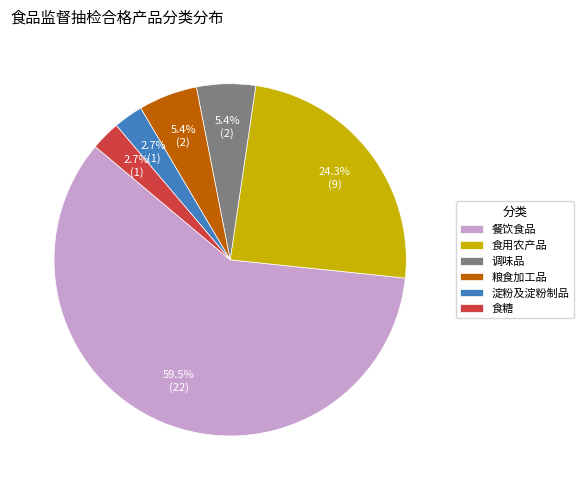

To the nearest percent, what percentage of the pie is 食用农产品?

24%